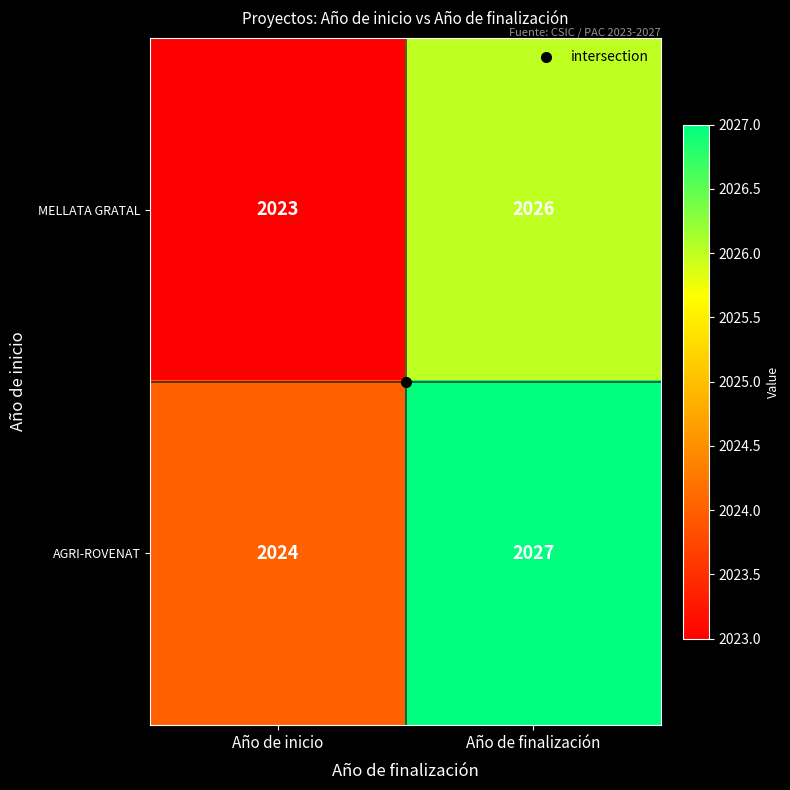

At which label does MELLATA GRATAL reach its minimum?

Año de inicio